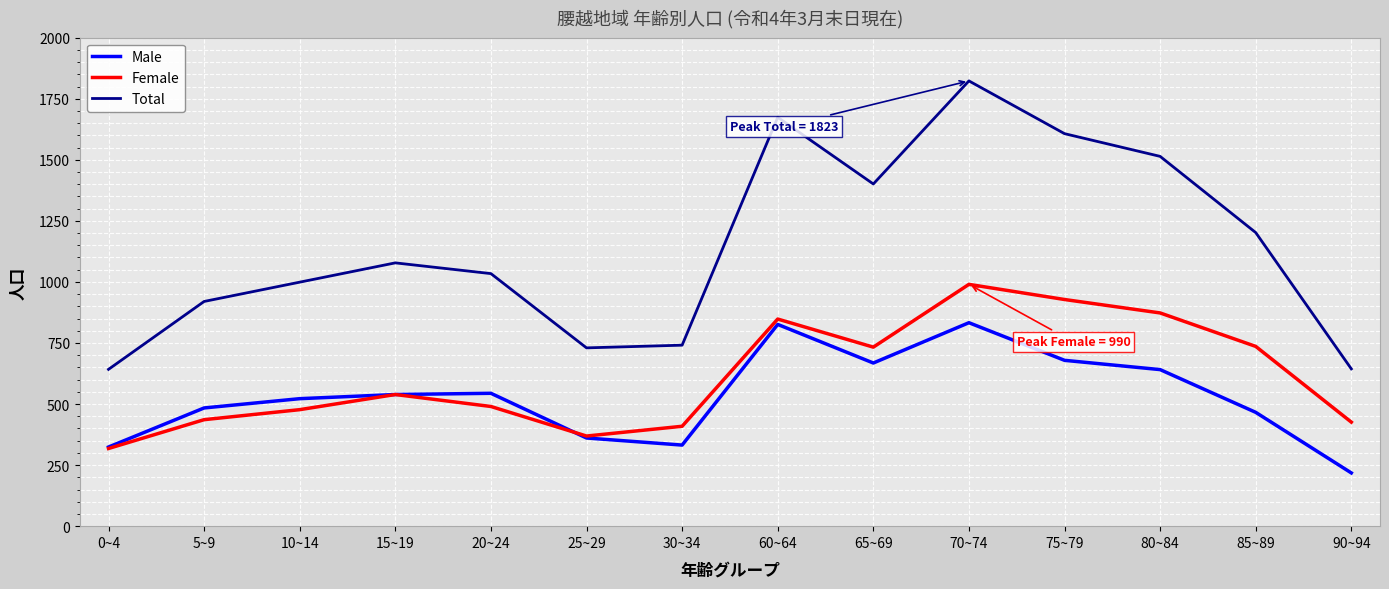

What is the sum of all Total values?

16009